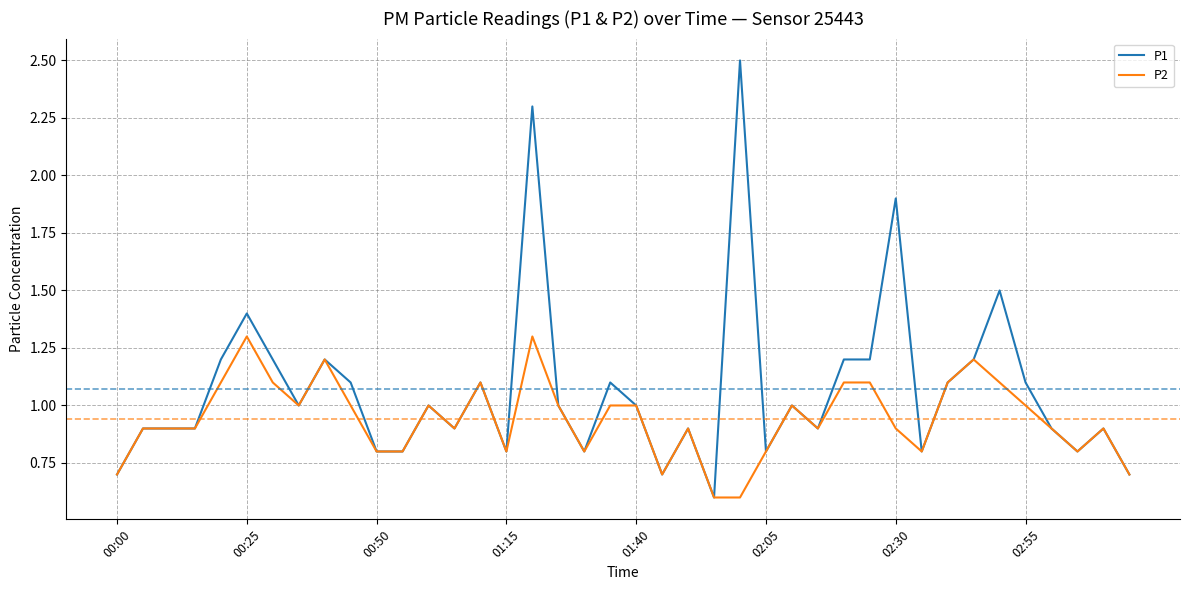

List the series in order of their overall mean, highest first.

P1, P2